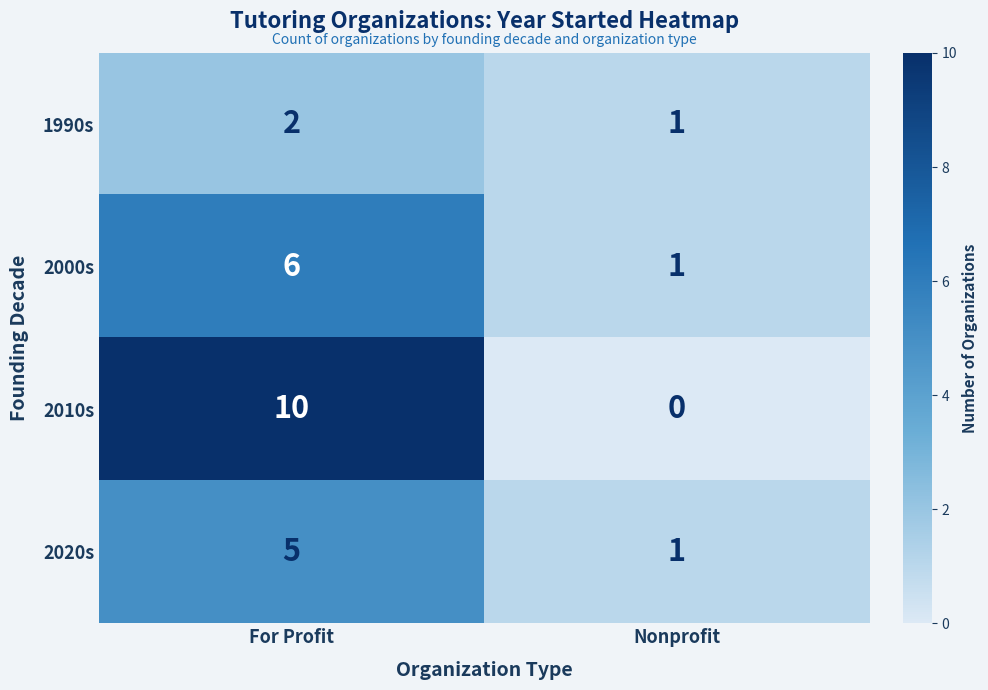

What is the average value of the 2020s series?

3